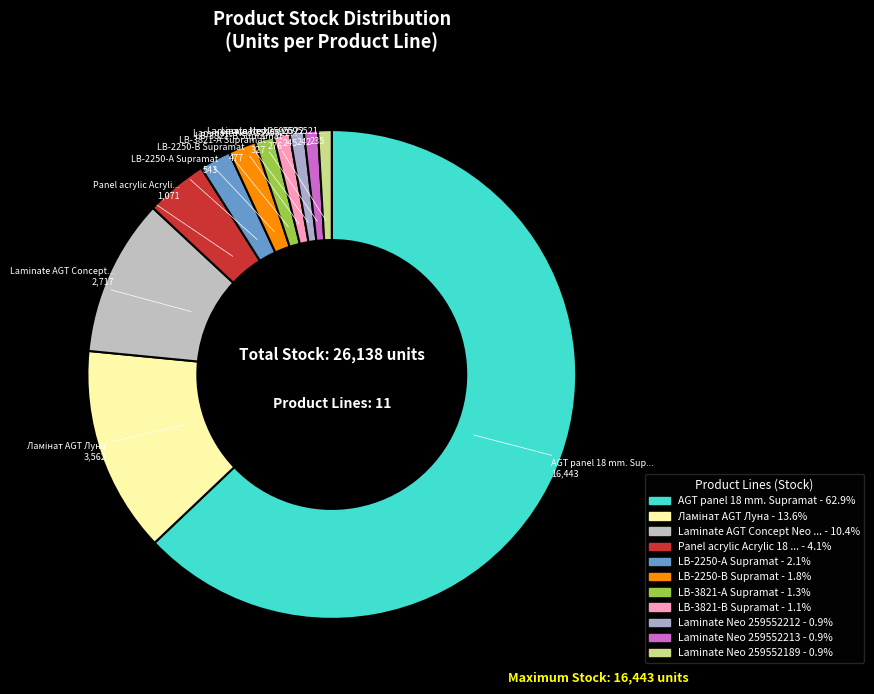

How many slices are in this pie chart?

11